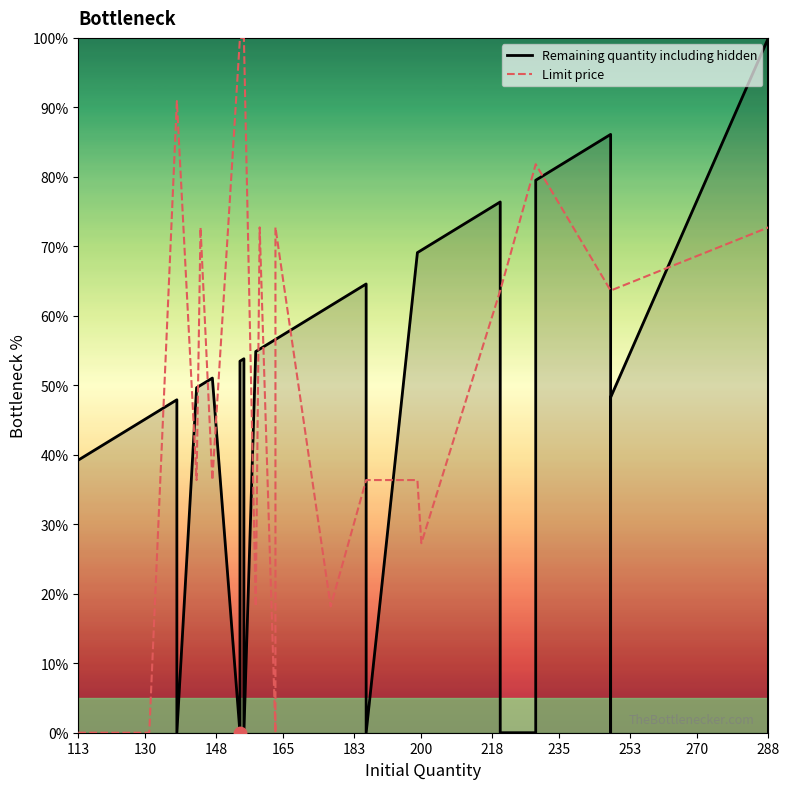

Which series contains the lowest Y value?

Remaining quantity including hidden